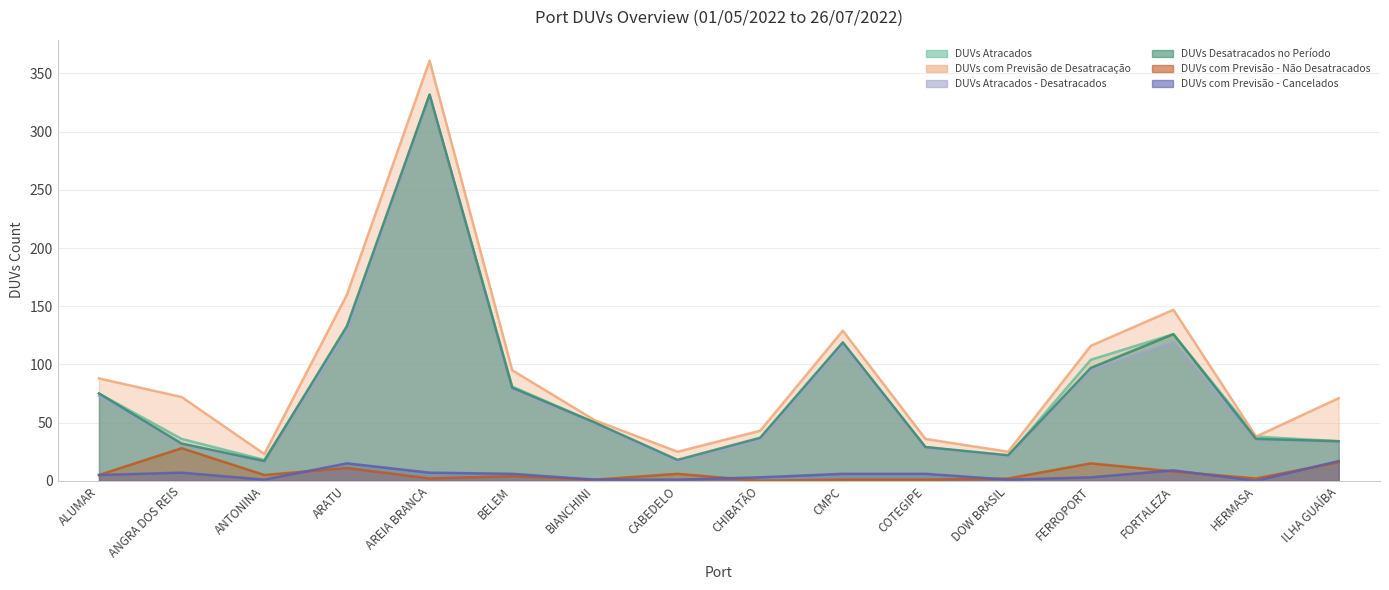

How many positive values does the DUVs com Previsão - Não Desatracados series have?

15